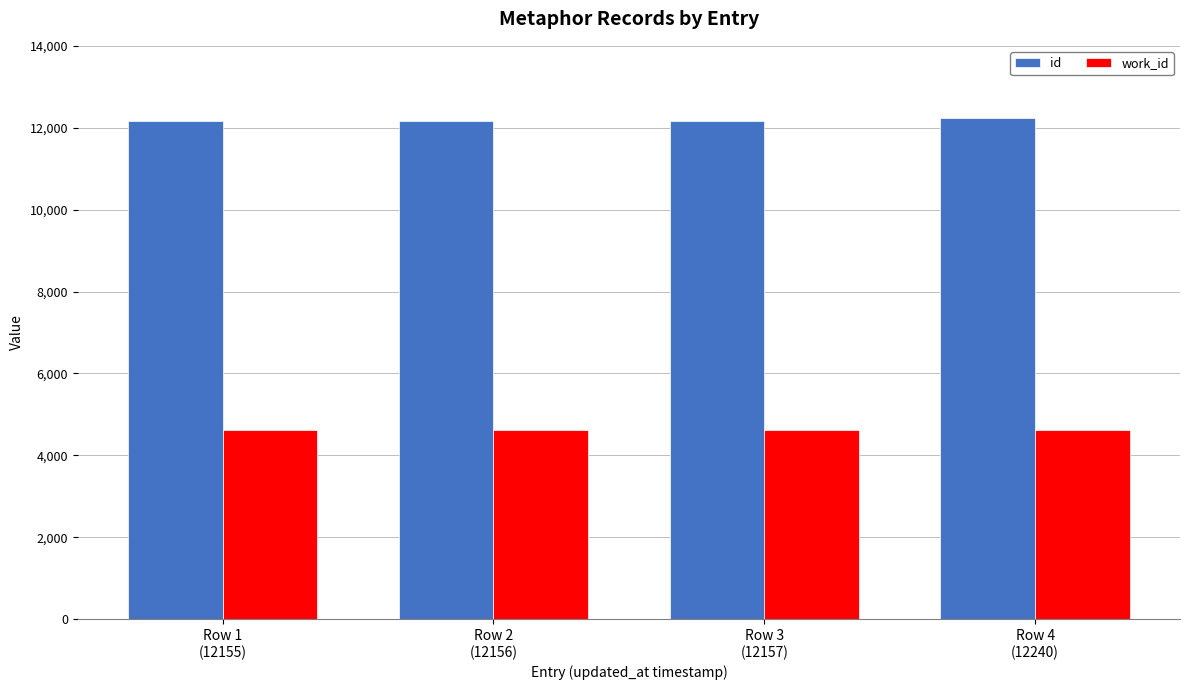

Read the id value at Row 3
(12157), to the nearest 5.

12155